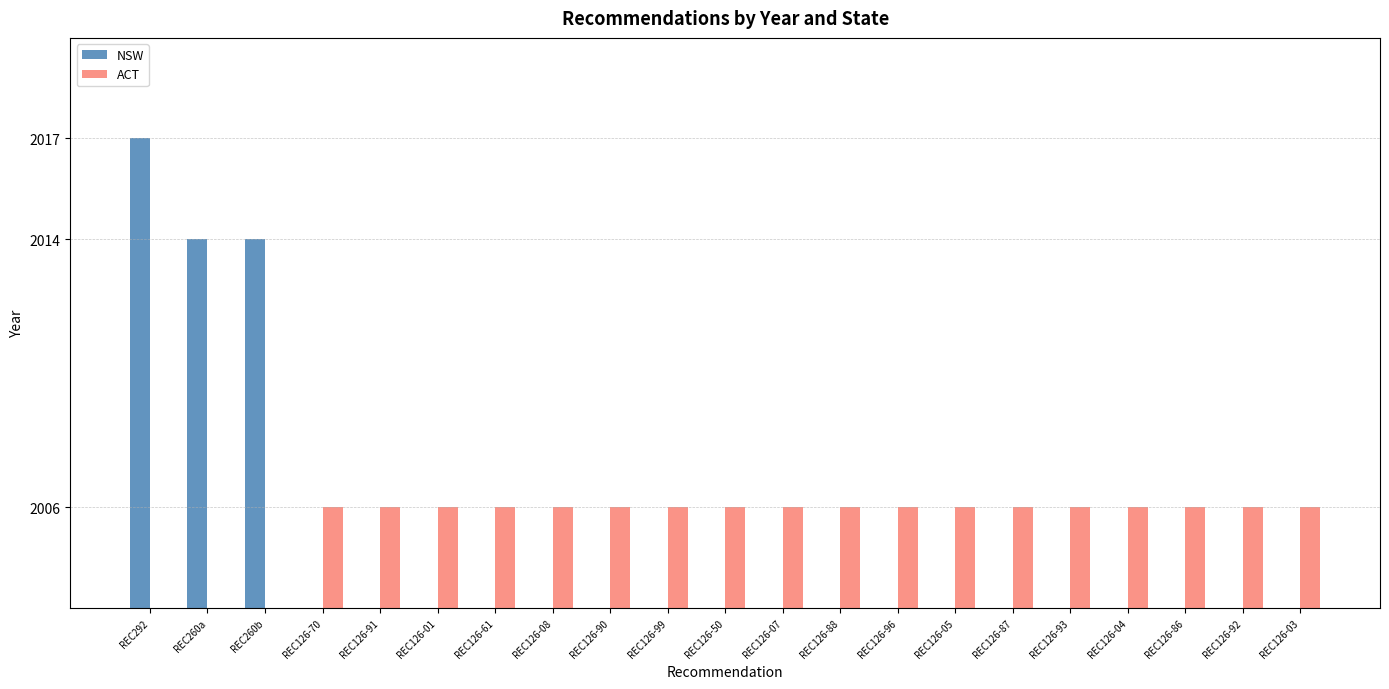

Reading right to left, what are all the values shown in this chart?

NSW: 0	0	0	0	0	0	0	0	0	0	0	0	0	0	0	0	0	0	2014	2014	2017
ACT: 2006	2006	2006	2006	2006	2006	2006	2006	2006	2006	2006	2006	2006	2006	2006	2006	2006	2006	0	0	0